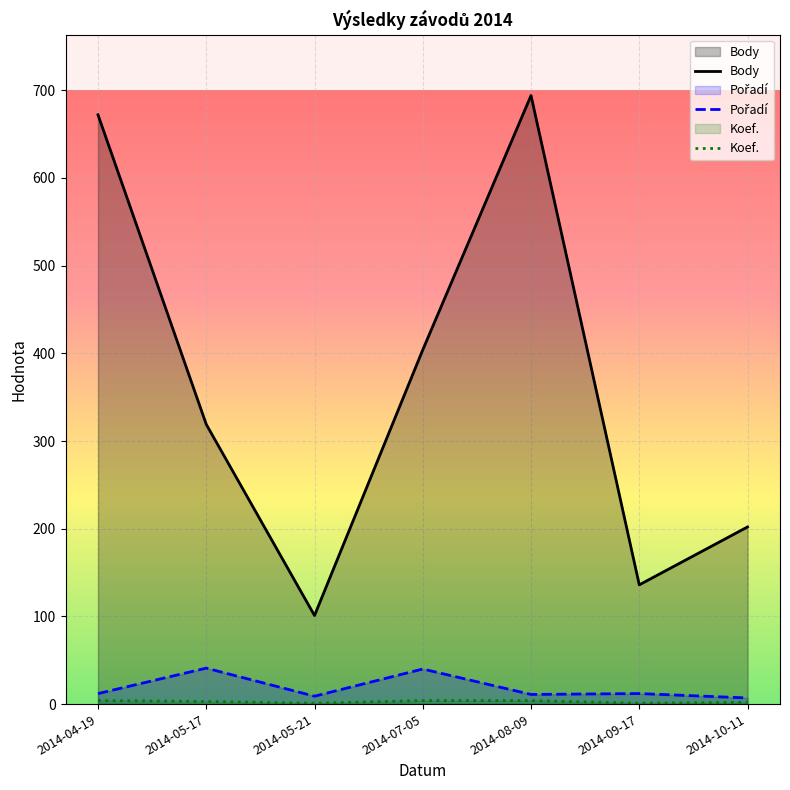

In Pořadí, how many points are higher than both neighbors (excluding endpoints)?

3